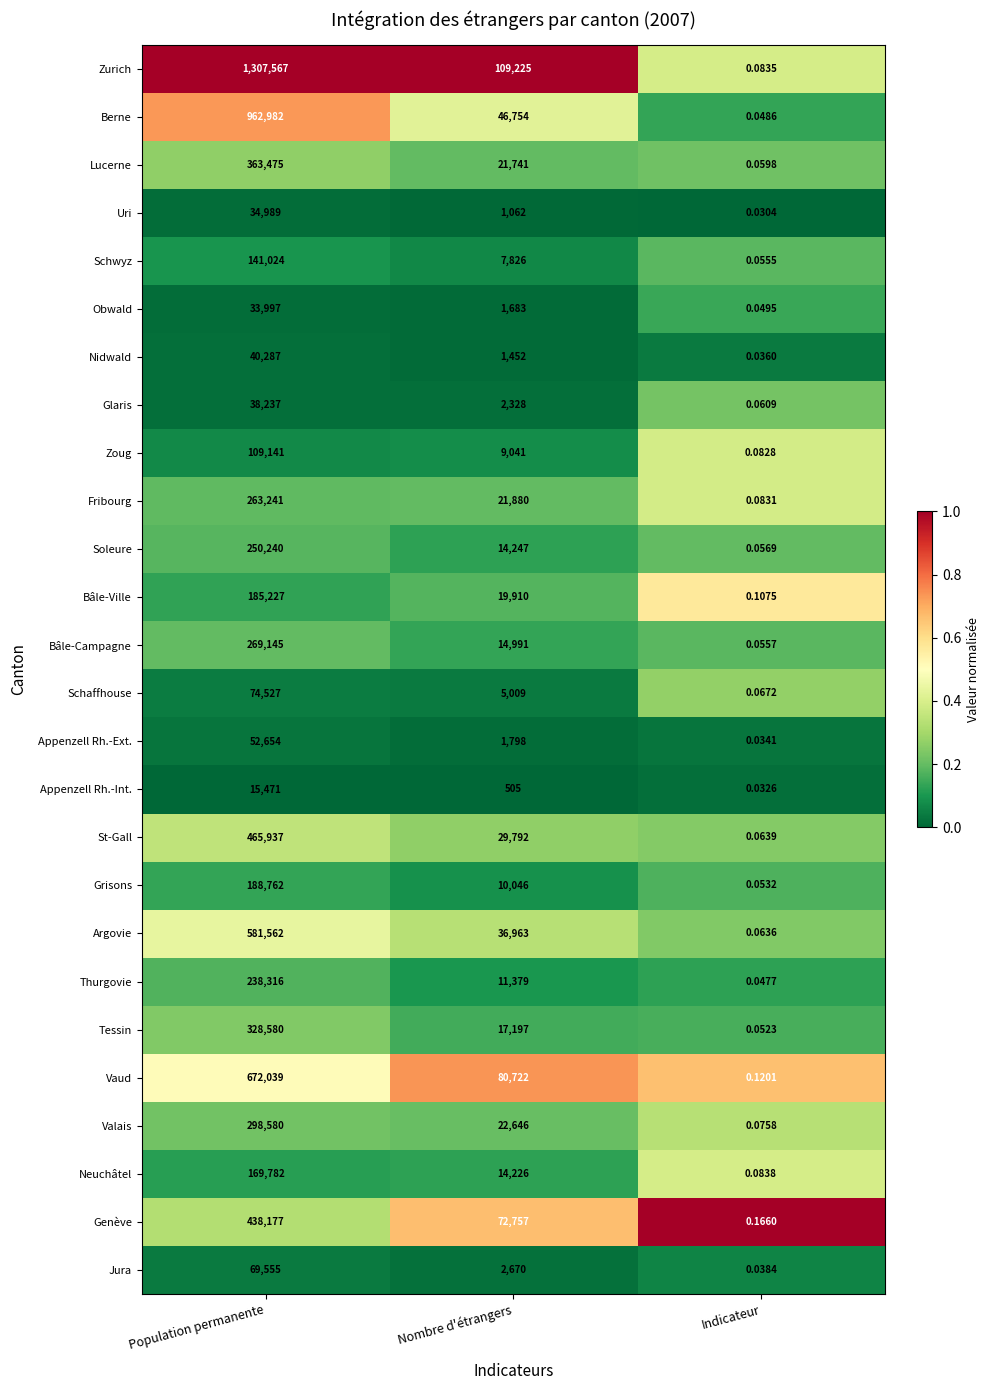

List the series in order of their peak value, highest first.

Zurich, Berne, Vaud, Argovie, St-Gall, Genève, Lucerne, Tessin, Valais, Bâle-Campagne, Fribourg, Soleure, Thurgovie, Grisons, Bâle-Ville, Neuchâtel, Schwyz, Zoug, Schaffhouse, Jura, Appenzell Rh.-Ext., Nidwald, Glaris, Uri, Obwald, Appenzell Rh.-Int.